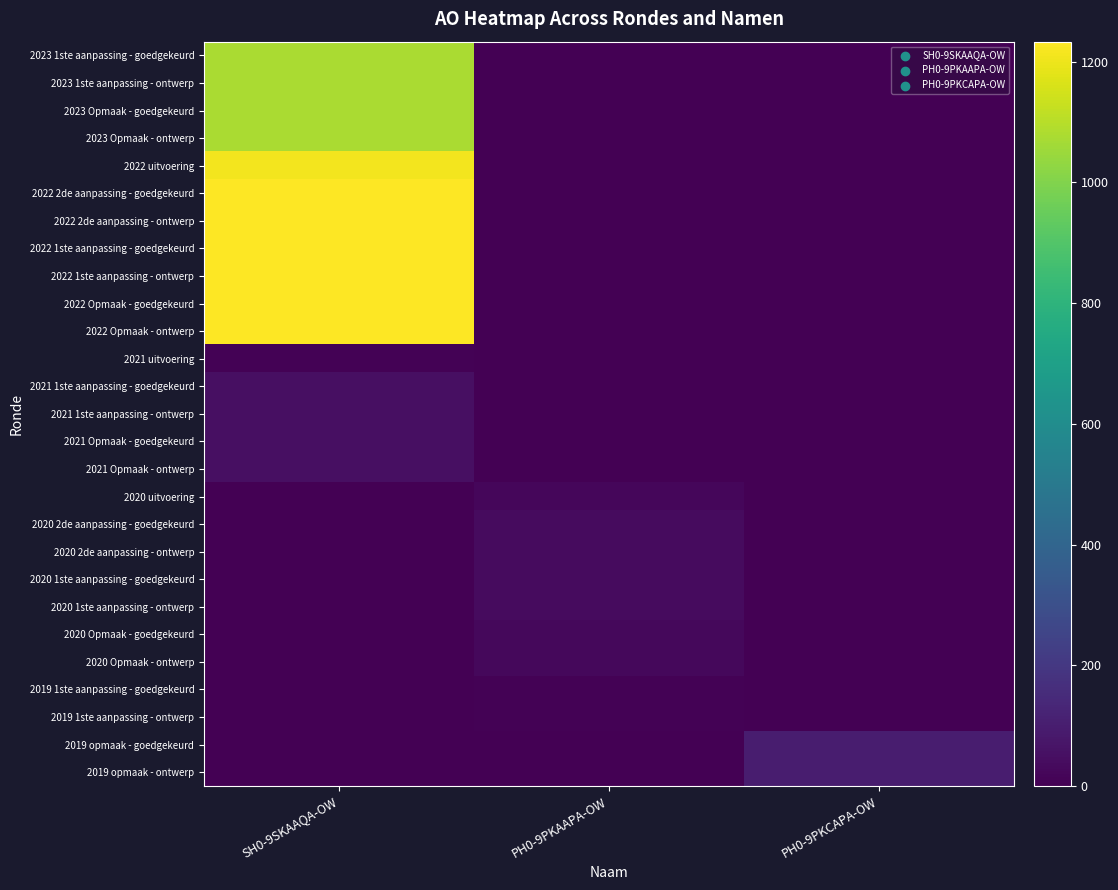

Reading left to right, what are all the values shown in this chart?

2023 1ste aanpassing - goedgekeurd: SH0-9SKAAQA-OW=1076	PH0-9PKAAPA-OW=0	PH0-9PKCAPA-OW=0
2023 1ste aanpassing - ontwerp: SH0-9SKAAQA-OW=1076	PH0-9PKAAPA-OW=0	PH0-9PKCAPA-OW=0
2023 Opmaak - goedgekeurd: SH0-9SKAAQA-OW=1076	PH0-9PKAAPA-OW=0	PH0-9PKCAPA-OW=0
2023 Opmaak - ontwerp: SH0-9SKAAQA-OW=1076	PH0-9PKAAPA-OW=0	PH0-9PKCAPA-OW=0
2022 uitvoering: SH0-9SKAAQA-OW=1212	PH0-9PKAAPA-OW=0	PH0-9PKCAPA-OW=0
2022 2de aanpassing - goedgekeurd: SH0-9SKAAQA-OW=1233	PH0-9PKAAPA-OW=0	PH0-9PKCAPA-OW=0
2022 2de aanpassing - ontwerp: SH0-9SKAAQA-OW=1233	PH0-9PKAAPA-OW=0	PH0-9PKCAPA-OW=0
2022 1ste aanpassing - goedgekeurd: SH0-9SKAAQA-OW=1233	PH0-9PKAAPA-OW=0	PH0-9PKCAPA-OW=0
2022 1ste aanpassing - ontwerp: SH0-9SKAAQA-OW=1233	PH0-9PKAAPA-OW=0	PH0-9PKCAPA-OW=0
2022 Opmaak - goedgekeurd: SH0-9SKAAQA-OW=1233	PH0-9PKAAPA-OW=0	PH0-9PKCAPA-OW=0
2022 Opmaak - ontwerp: SH0-9SKAAQA-OW=1233	PH0-9PKAAPA-OW=0	PH0-9PKCAPA-OW=0
2021 uitvoering: SH0-9SKAAQA-OW=8	PH0-9PKAAPA-OW=0	PH0-9PKCAPA-OW=0
2021 1ste aanpassing - goedgekeurd: SH0-9SKAAQA-OW=50	PH0-9PKAAPA-OW=0	PH0-9PKCAPA-OW=0
2021 1ste aanpassing - ontwerp: SH0-9SKAAQA-OW=50	PH0-9PKAAPA-OW=0	PH0-9PKCAPA-OW=0
2021 Opmaak - goedgekeurd: SH0-9SKAAQA-OW=50	PH0-9PKAAPA-OW=0	PH0-9PKCAPA-OW=0
2021 Opmaak - ontwerp: SH0-9SKAAQA-OW=50	PH0-9PKAAPA-OW=0	PH0-9PKCAPA-OW=0
2020 uitvoering: SH0-9SKAAQA-OW=0	PH0-9PKAAPA-OW=24	PH0-9PKCAPA-OW=0
2020 2de aanpassing - goedgekeurd: SH0-9SKAAQA-OW=0	PH0-9PKAAPA-OW=35	PH0-9PKCAPA-OW=0
2020 2de aanpassing - ontwerp: SH0-9SKAAQA-OW=0	PH0-9PKAAPA-OW=35	PH0-9PKCAPA-OW=0
2020 1ste aanpassing - goedgekeurd: SH0-9SKAAQA-OW=0	PH0-9PKAAPA-OW=35	PH0-9PKCAPA-OW=0
2020 1ste aanpassing - ontwerp: SH0-9SKAAQA-OW=0	PH0-9PKAAPA-OW=35	PH0-9PKCAPA-OW=0
2020 Opmaak - goedgekeurd: SH0-9SKAAQA-OW=0	PH0-9PKAAPA-OW=25	PH0-9PKCAPA-OW=0
2020 Opmaak - ontwerp: SH0-9SKAAQA-OW=0	PH0-9PKAAPA-OW=25	PH0-9PKCAPA-OW=0
2019 1ste aanpassing - goedgekeurd: SH0-9SKAAQA-OW=0	PH0-9PKAAPA-OW=5	PH0-9PKCAPA-OW=0
2019 1ste aanpassing - ontwerp: SH0-9SKAAQA-OW=0	PH0-9PKAAPA-OW=5	PH0-9PKCAPA-OW=0
2019 opmaak - goedgekeurd: SH0-9SKAAQA-OW=0	PH0-9PKAAPA-OW=0	PH0-9PKCAPA-OW=100
2019 opmaak - ontwerp: SH0-9SKAAQA-OW=0	PH0-9PKAAPA-OW=0	PH0-9PKCAPA-OW=100